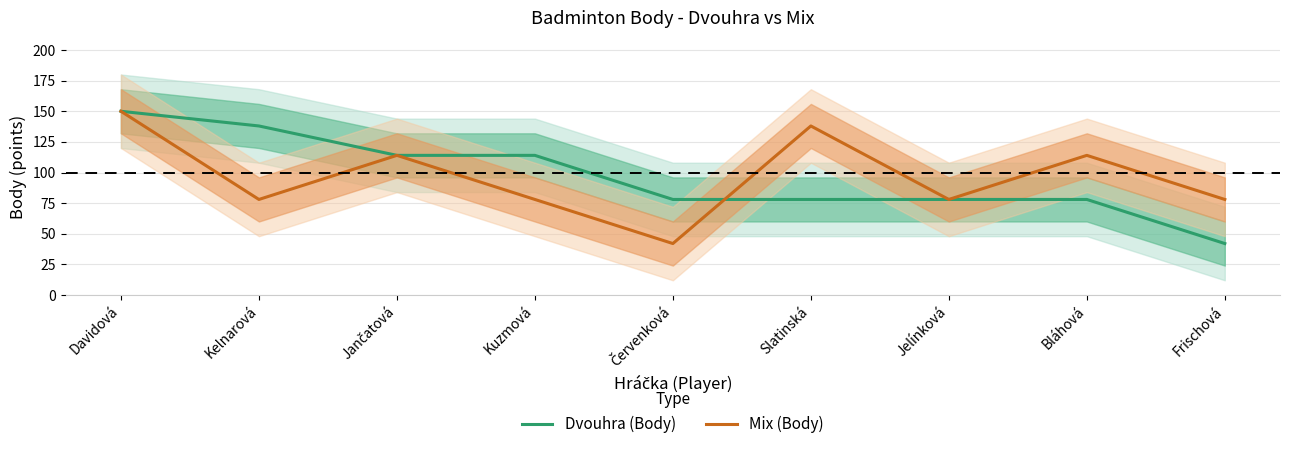

Which series has the widest spread of values?

Dvouhra (Body)